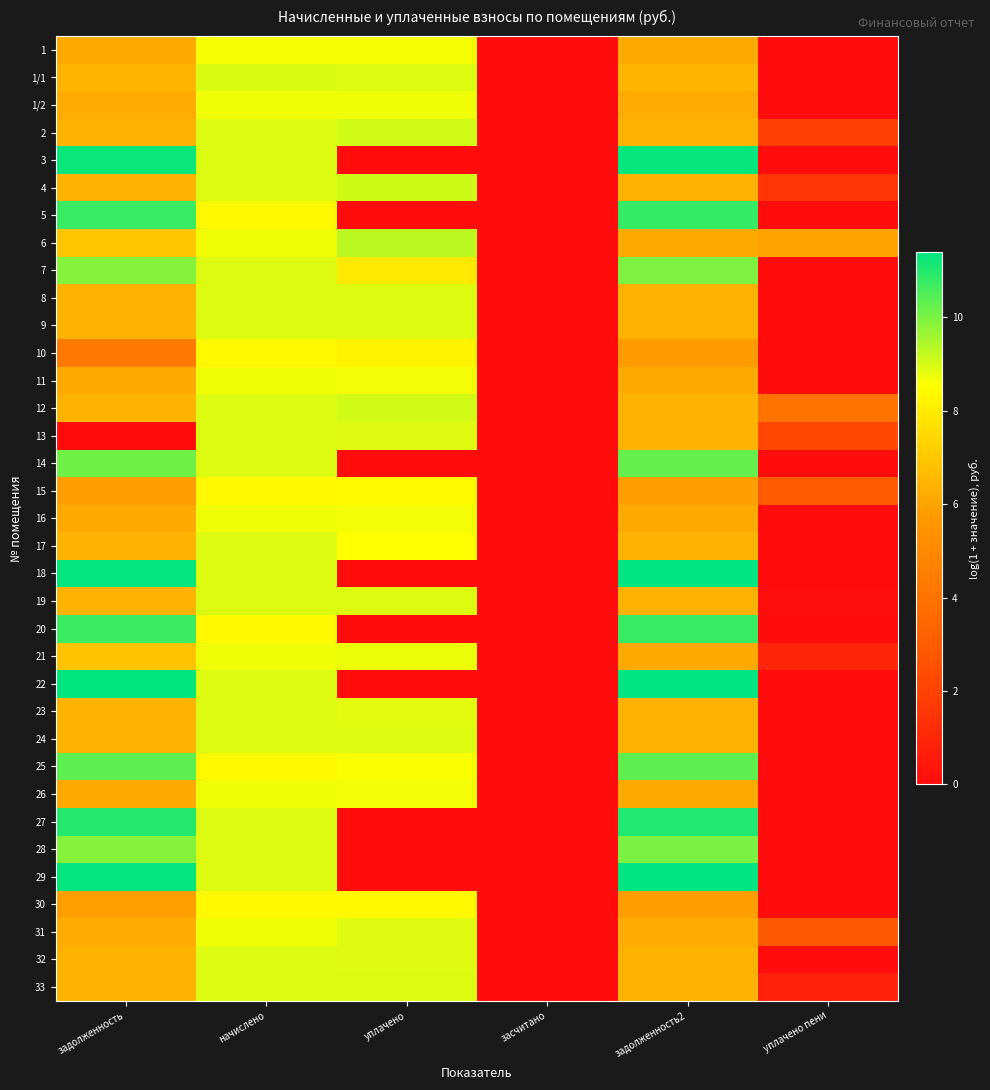

Count the number of data series in this chart.

35